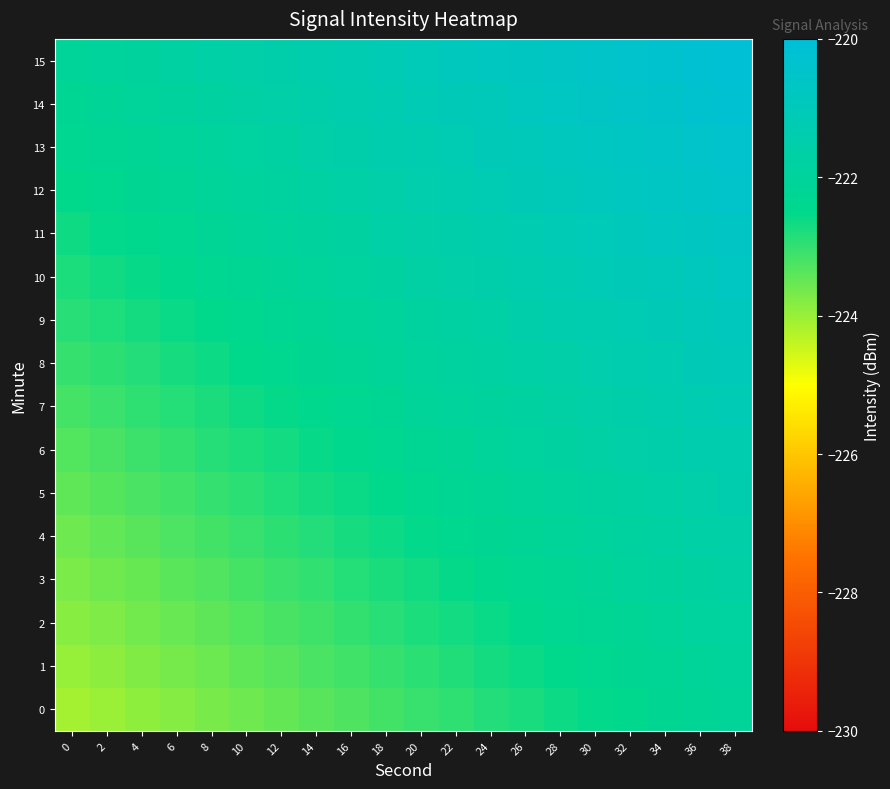

How many distinct data groups are displayed?

16